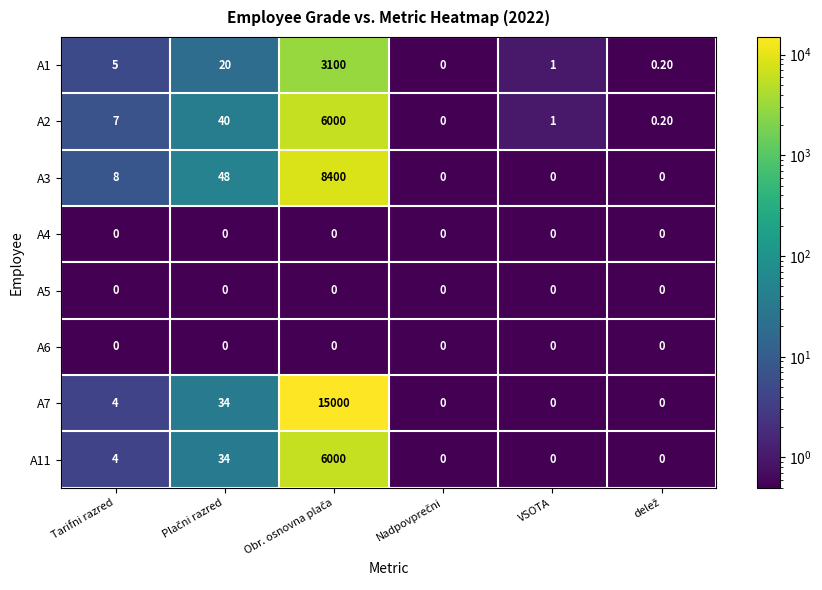

Which series changed the most between Tarifni razred and VSOTA?

A3